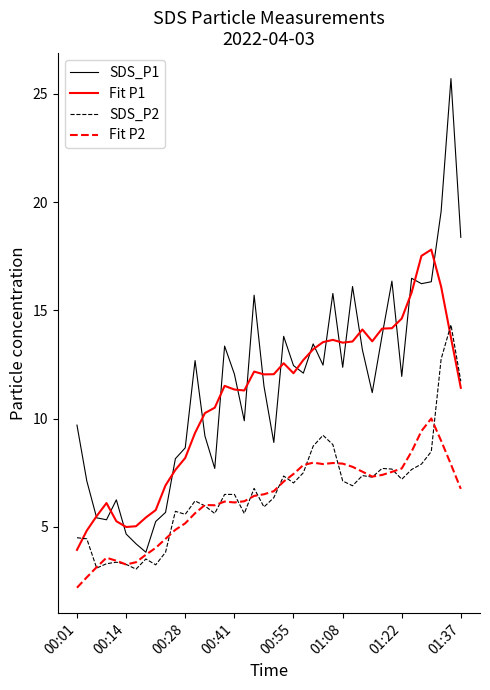

True or false: Fit P2 and SDS_P2 cross at least once.

True